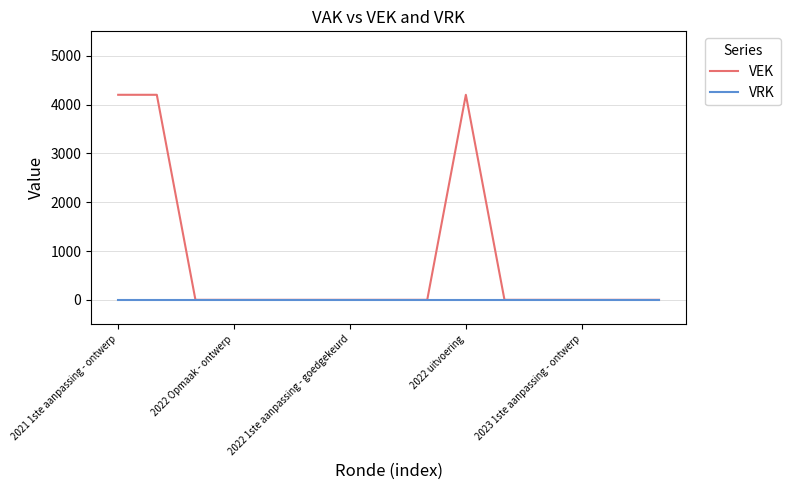

List the series in order of their overall mean, lowest first.

VRK, VEK